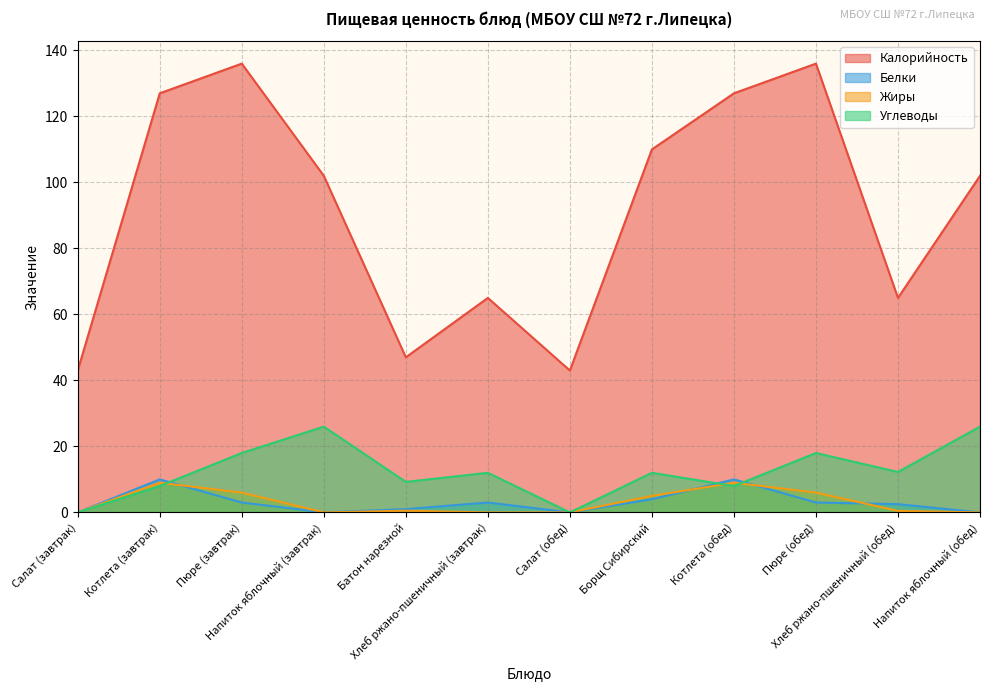

Does the chart have visible grid lines?

Yes